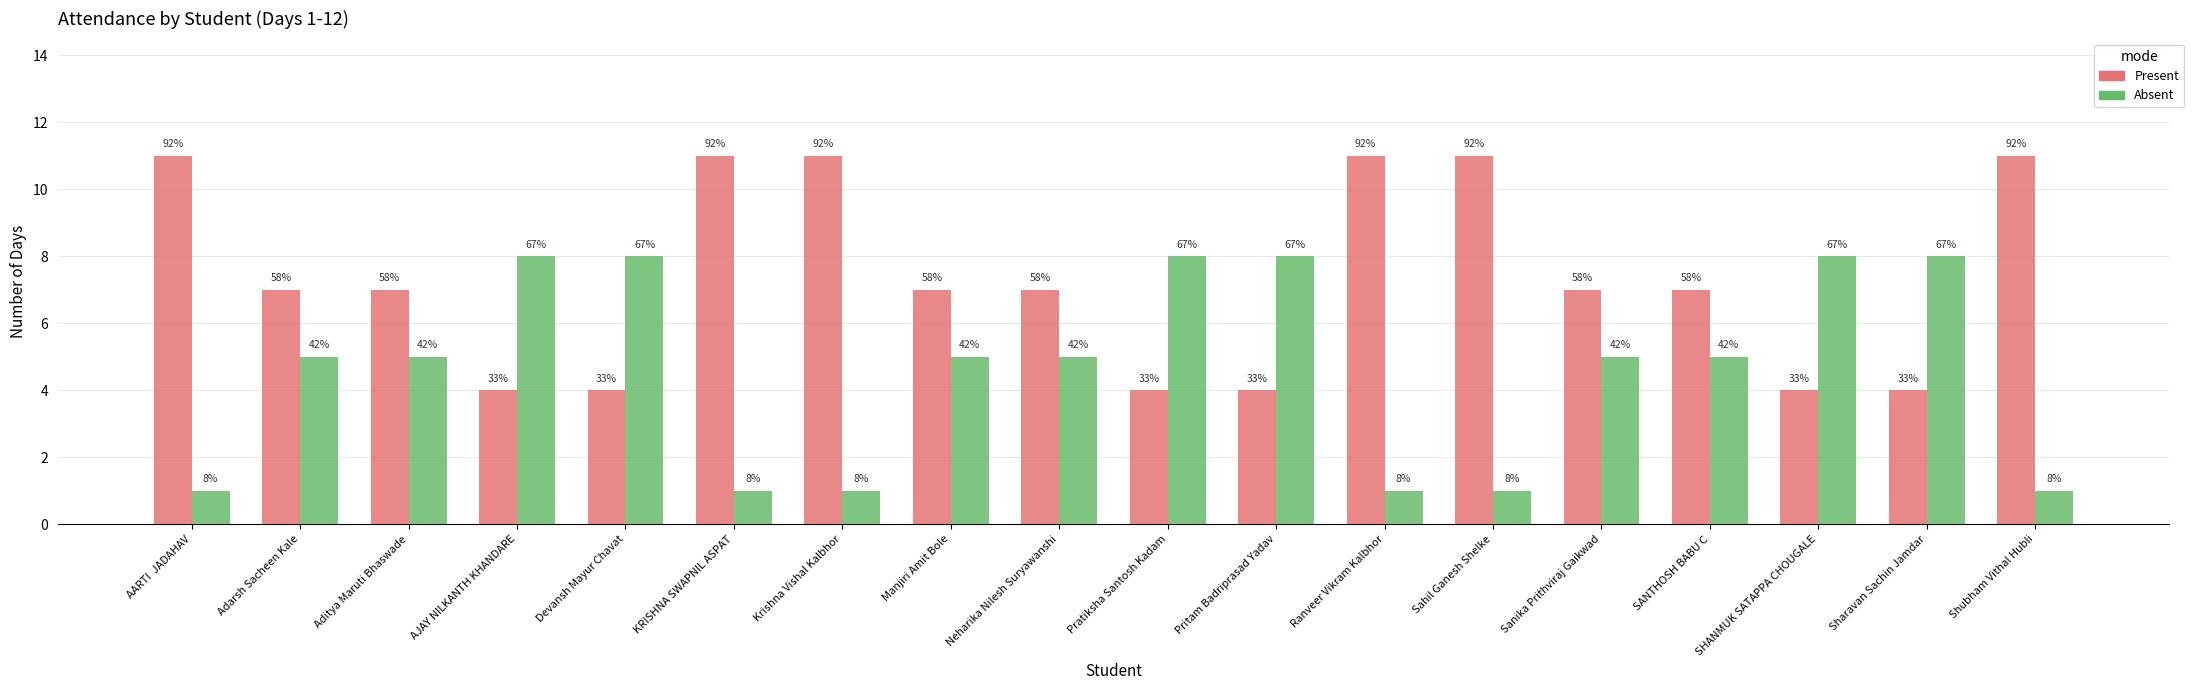

What is the value of the Present bar at the 9th from the left?

7